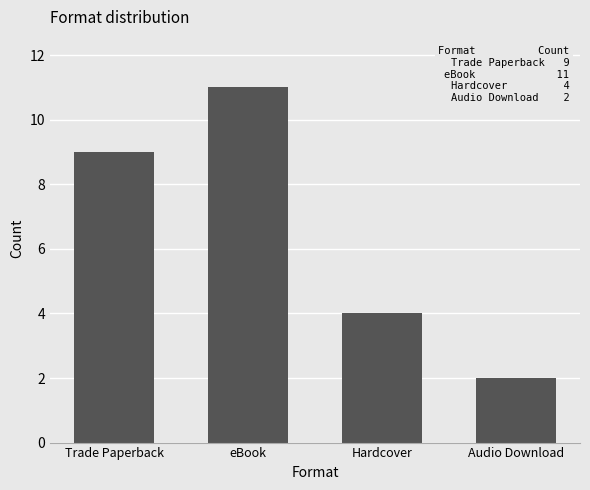

What position from the right is Audio Download?

1